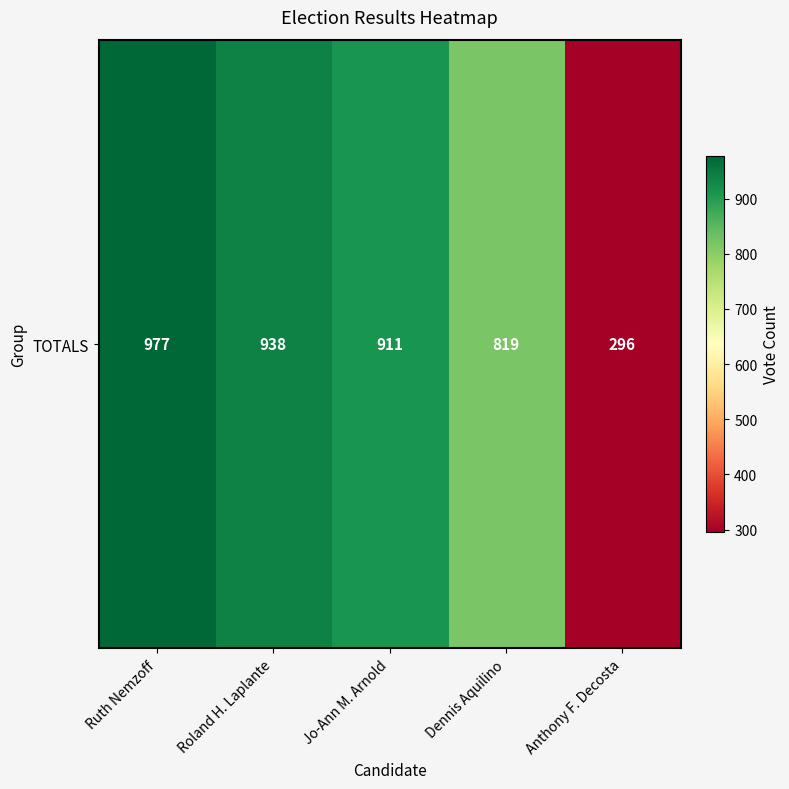

What is the sum of the values at Ruth Nemzoff and Anthony F. Decosta?

1273